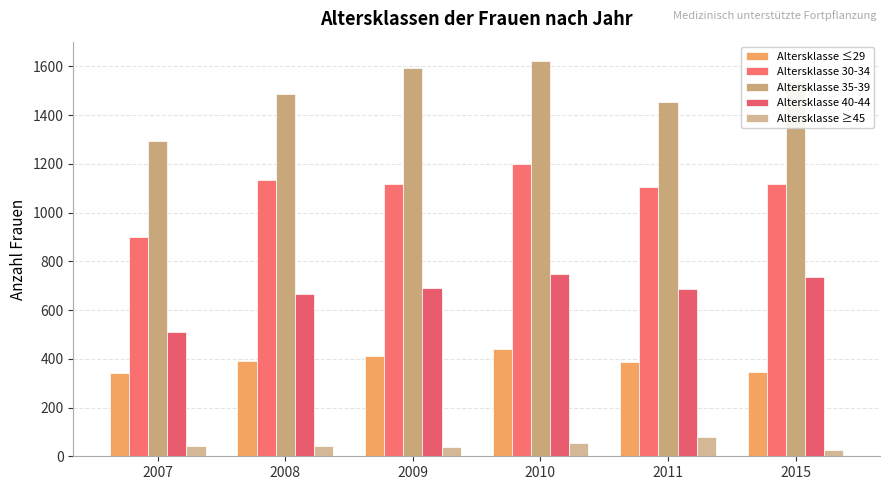

What is the difference between the maximum and second lowest values in the Altersklasse ≤29 series?

96